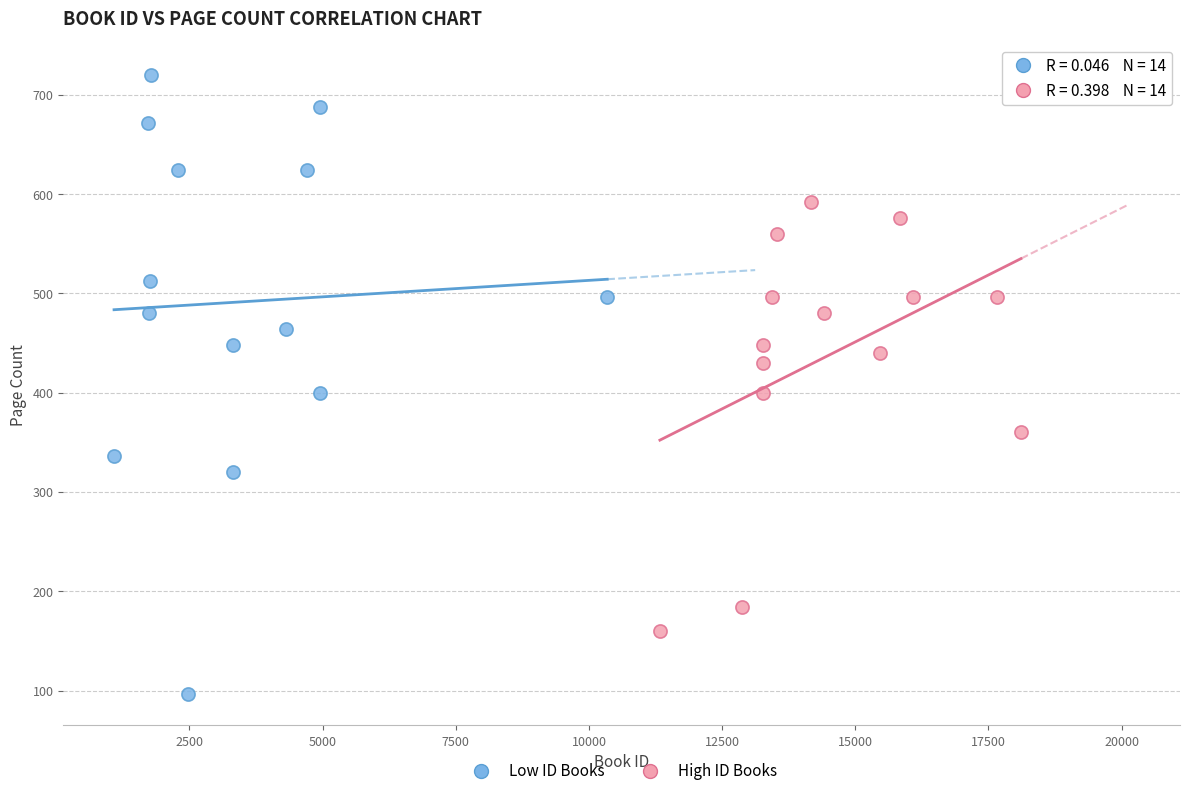

What are all the series names shown in the legend?

Low ID Books, High ID Books